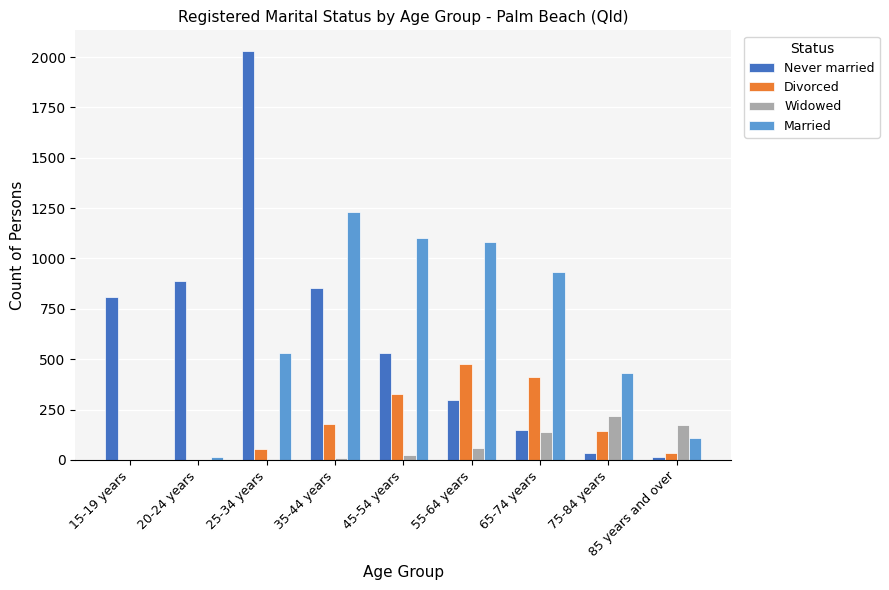

The Divorced series shows 478 at 55-64 years. True or false?

True